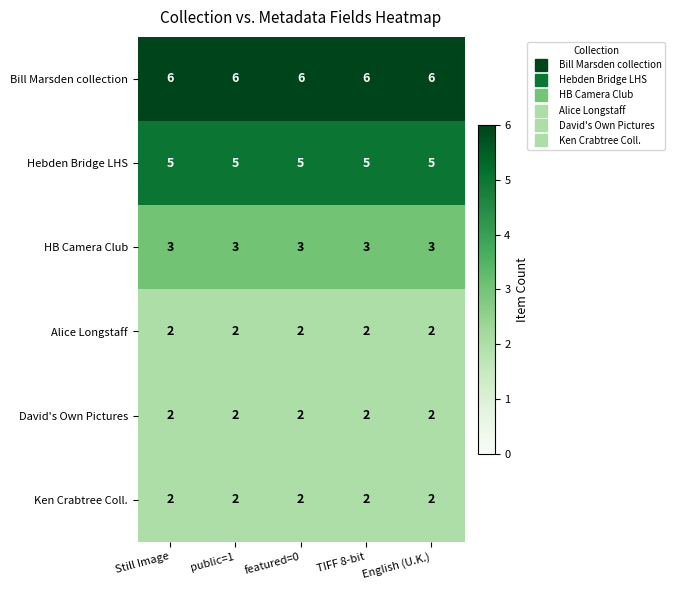

The value of HB Camera Club at public=1 is 2. True or false?

False